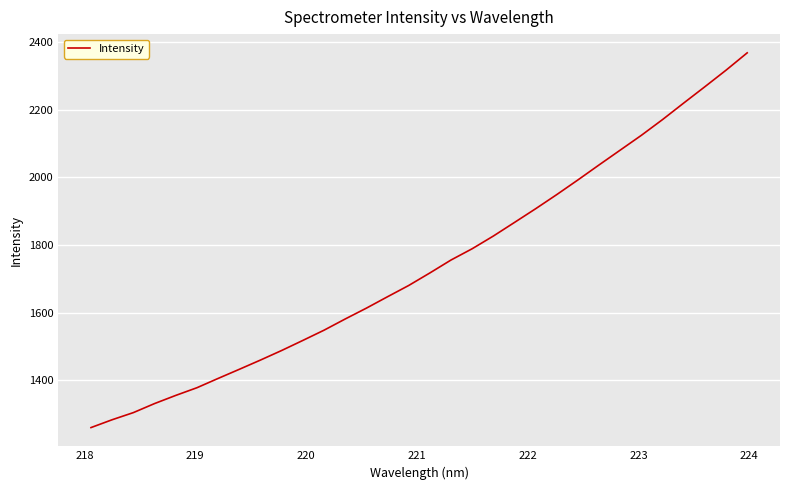

What is the maximum value shown in the chart?

2368.7